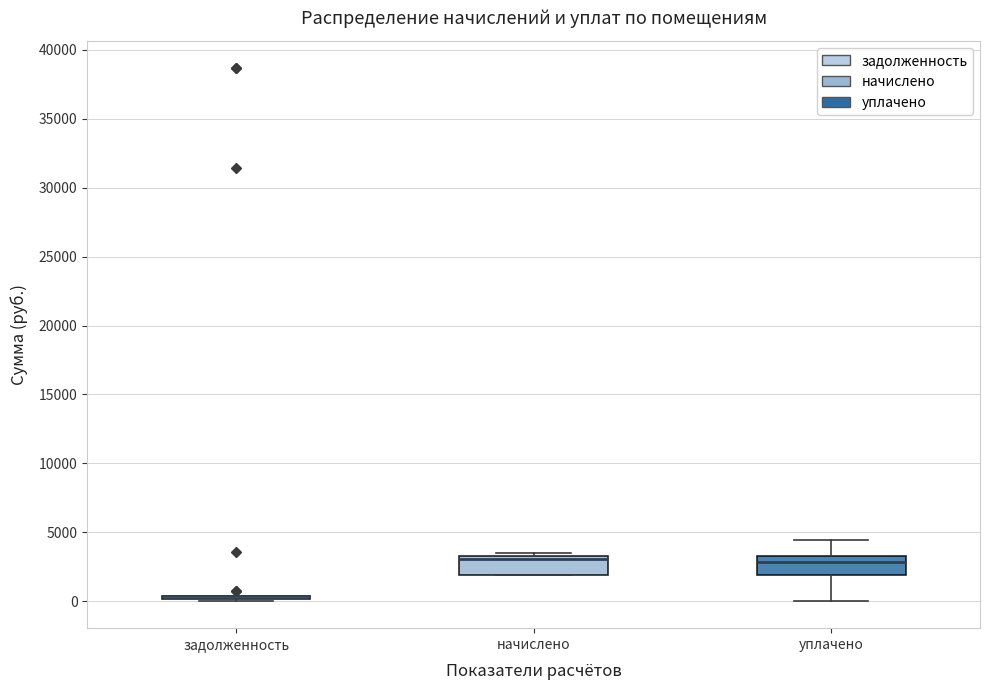

Reading left to right, transcribe this box plot: for each box, give where its median line is, the range the box spans, and where its two whiskers end, as read against the y-axis. The values are not printed on the chart, so give them approximately, as read against the axis.

задолженность: box collapsed to a line at 500, whiskers 0 to 500
начислено: median 3000, box 2000 to 3500, whiskers 2000 to 3500 (just above the box's upper edge)
уплачено: median 3000, box 2000 to 3500, whiskers 0 to 4500